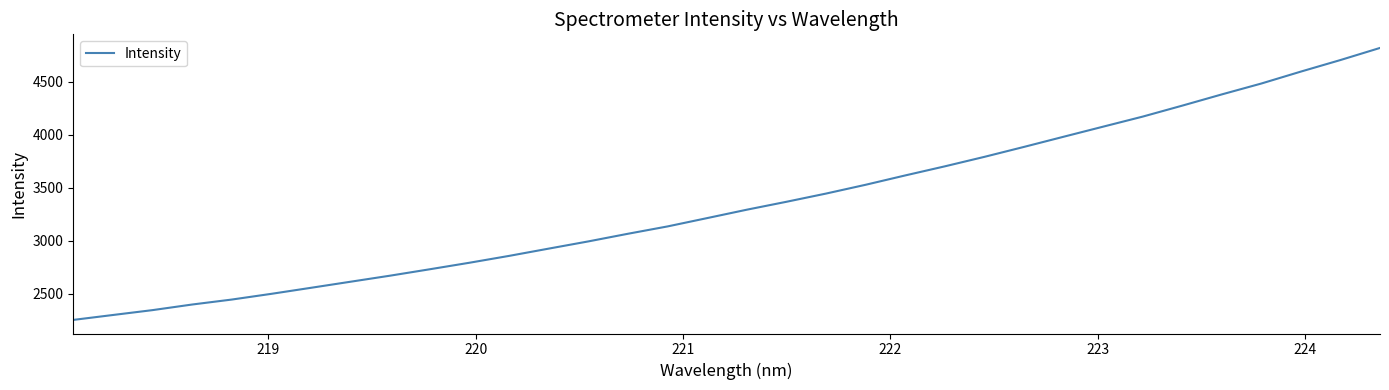

Reading right to left, transcribe all the data shown in this chart.

4818.4	4704.2	4595.4	4482.8	4380.1	4274.2	4170.7	4075.9	3980.7	3884.9	3791.1	3701.7	3616.0	3527.9	3444.9	3367.4	3292.9	3213.8	3135.2	3066.0	2993.9	2925.9	2857.4	2792.7	2731.3	2670.9	2613.7	2556.3	2499.4	2445.3	2398.5	2345.6	2299.6	2253.3